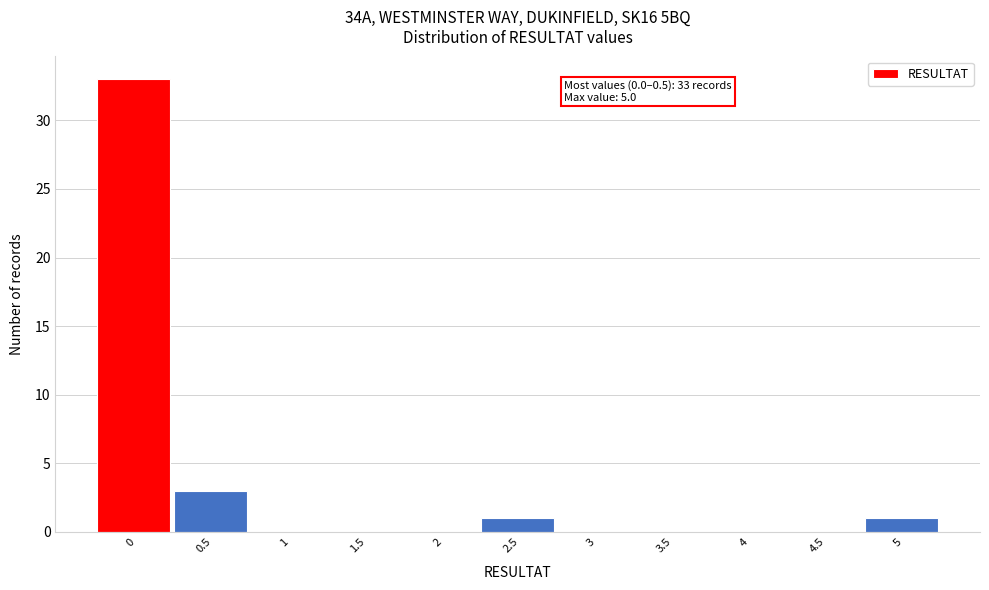

Reading right to left, what are all the values shown in this chart?

5=1	4.5=0	4=0	3.5=0	3=0	2.5=1	2=0	1.5=0	1=0	0.5=3	0=33